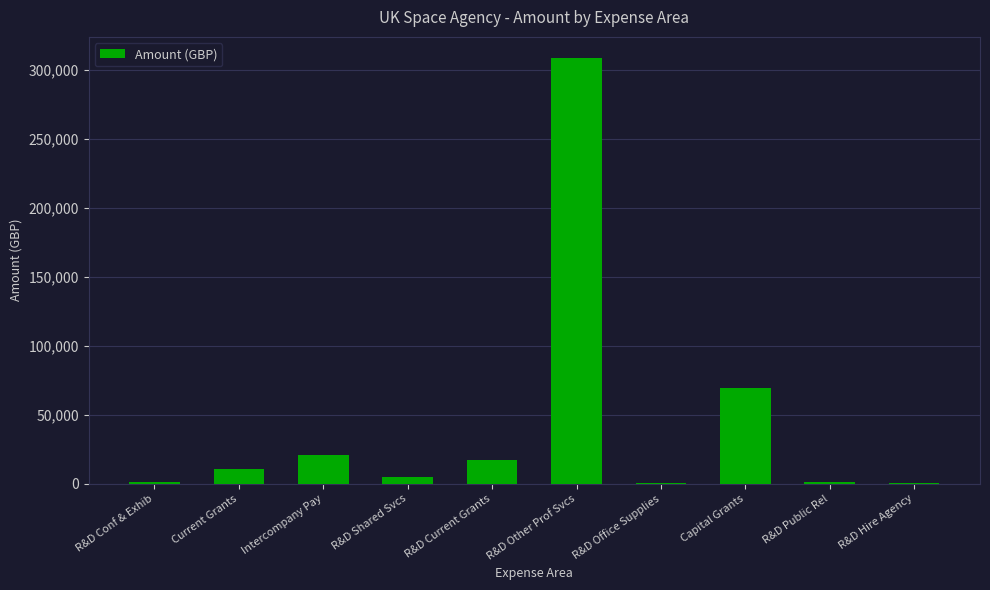

What is the maximum value shown in the chart?

308568.1